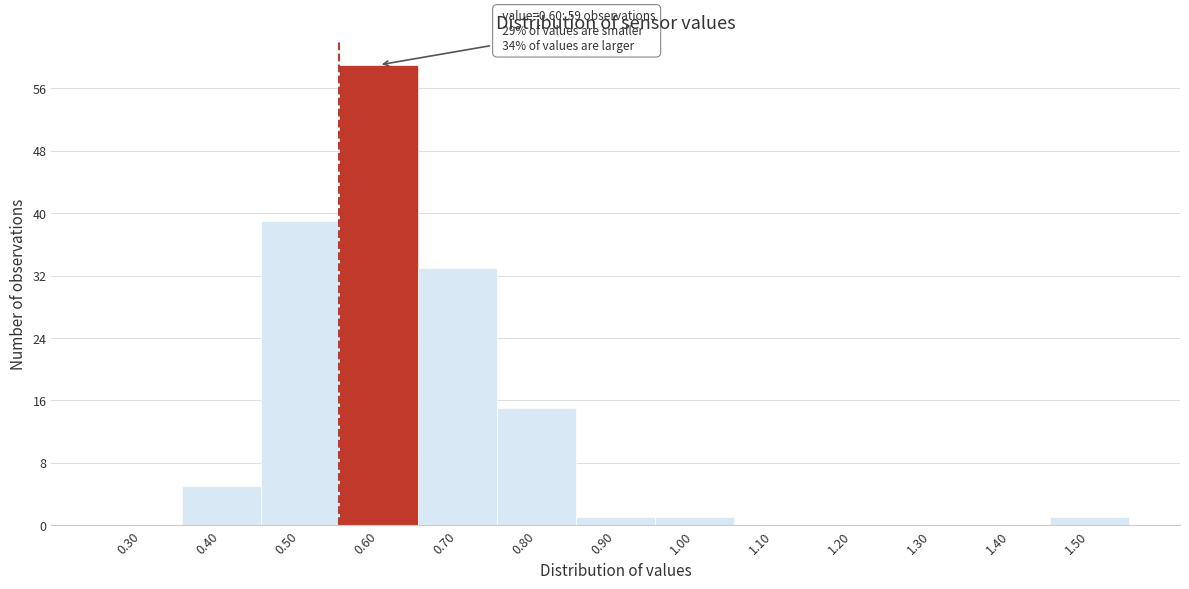

Reading left to right, what are all the values shown in this chart?

0.30=0	0.40=5	0.50=39	0.60=59	0.70=33	0.80=15	0.90=1	1.00=1	1.10=0	1.20=0	1.30=0	1.40=0	1.50=1